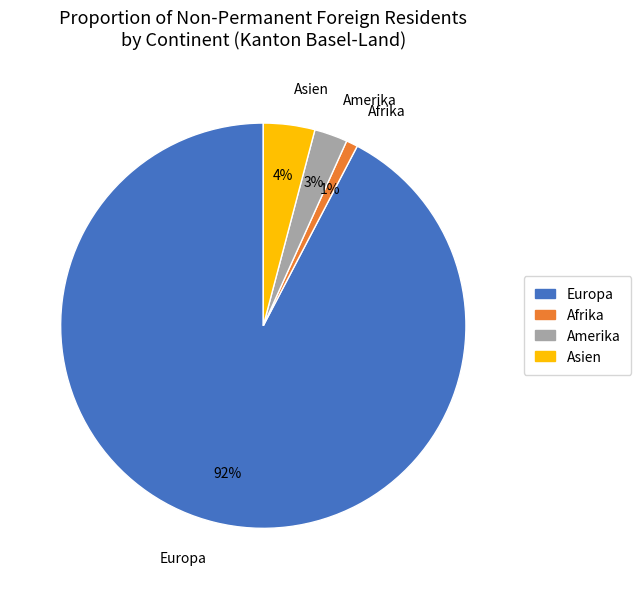

How many slices are in this pie chart?

4